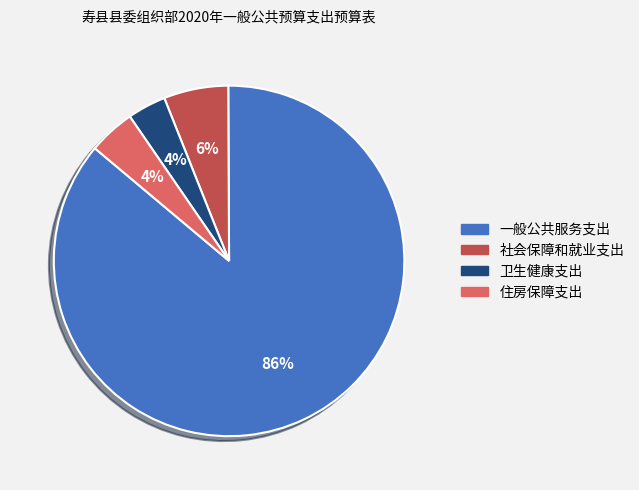

To the nearest percent, what portion does 社会保障和就业支出 represent?

6%